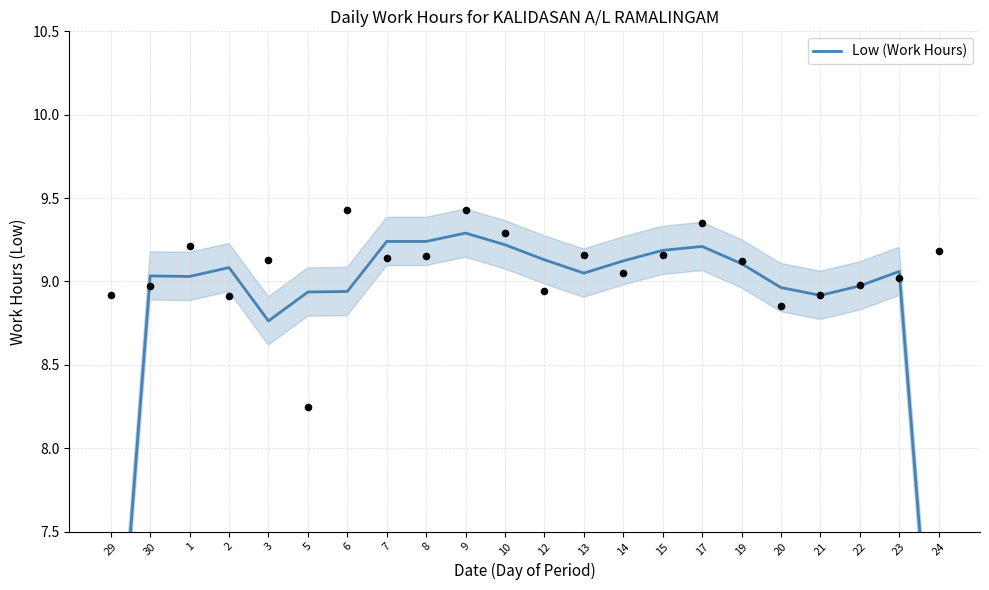

What is the change in value from 8 to 21?

-0.3